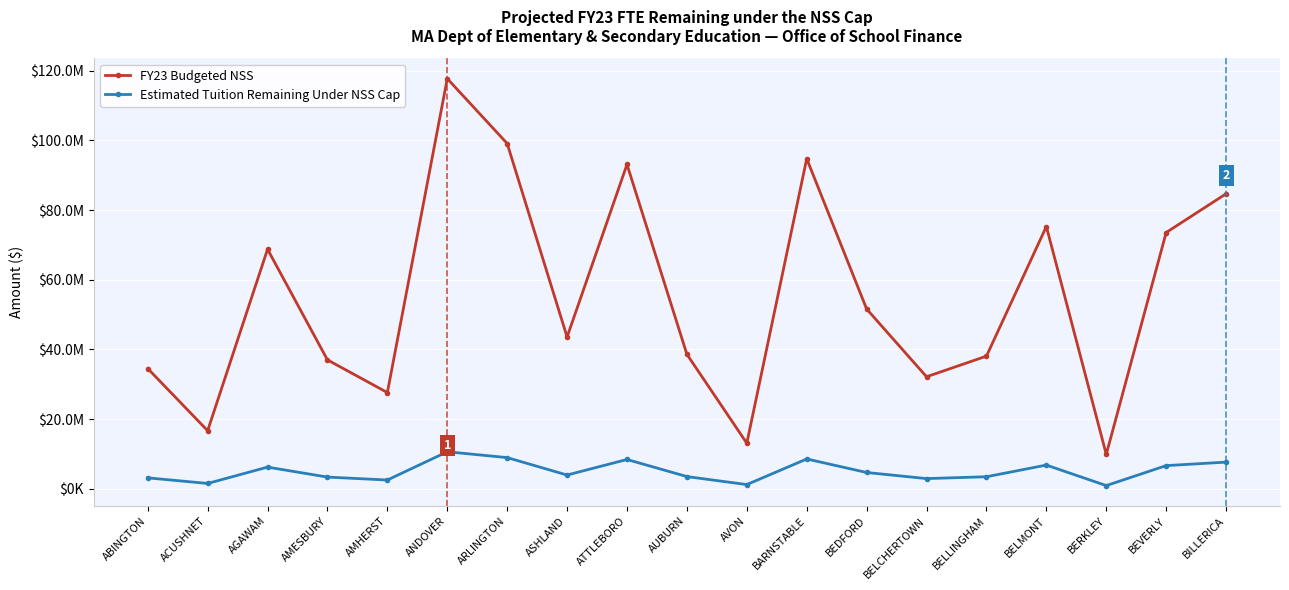

What is the label of the 18th point from the left?

BEVERLY